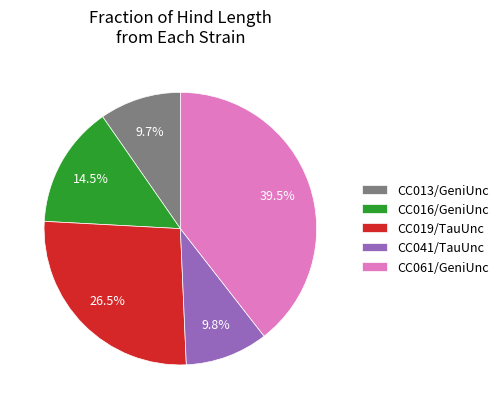

Is it true that CC013/GeniUnc is 5% of the pie?

False